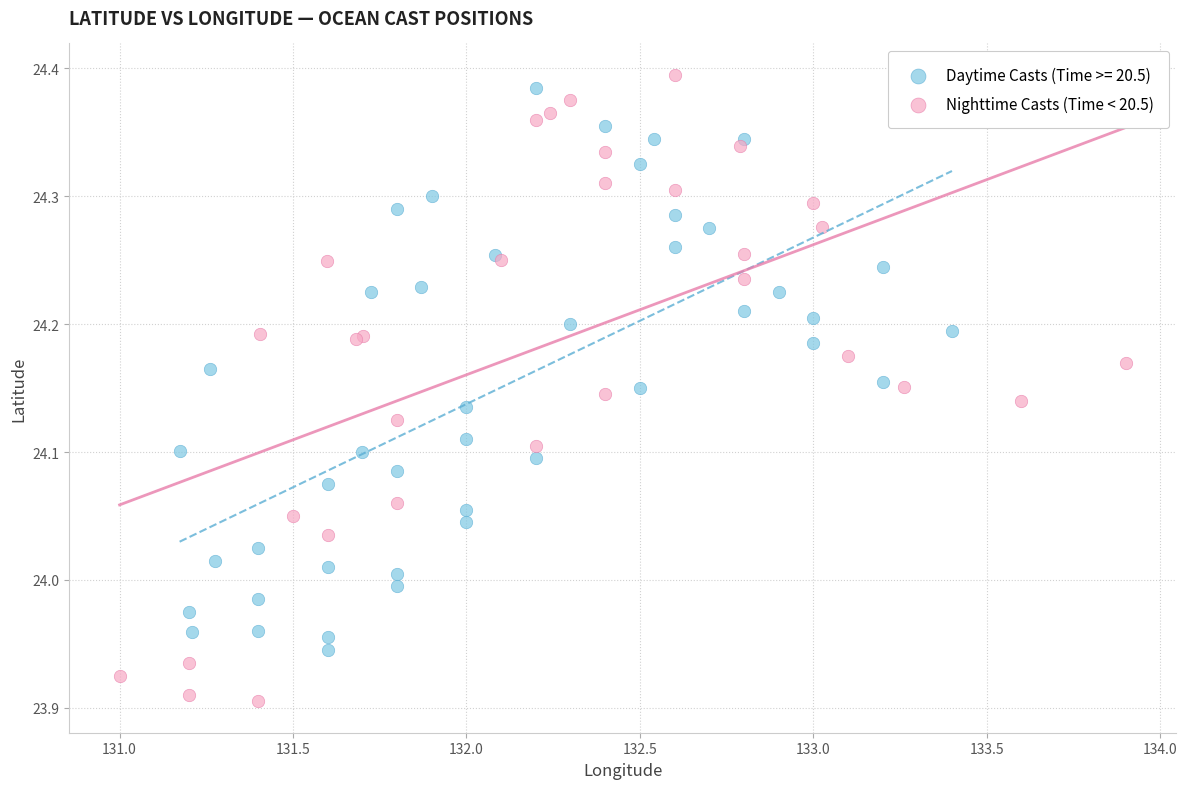

Which series has the widest spread of Y values?

Nighttime Casts (Time < 20.5)